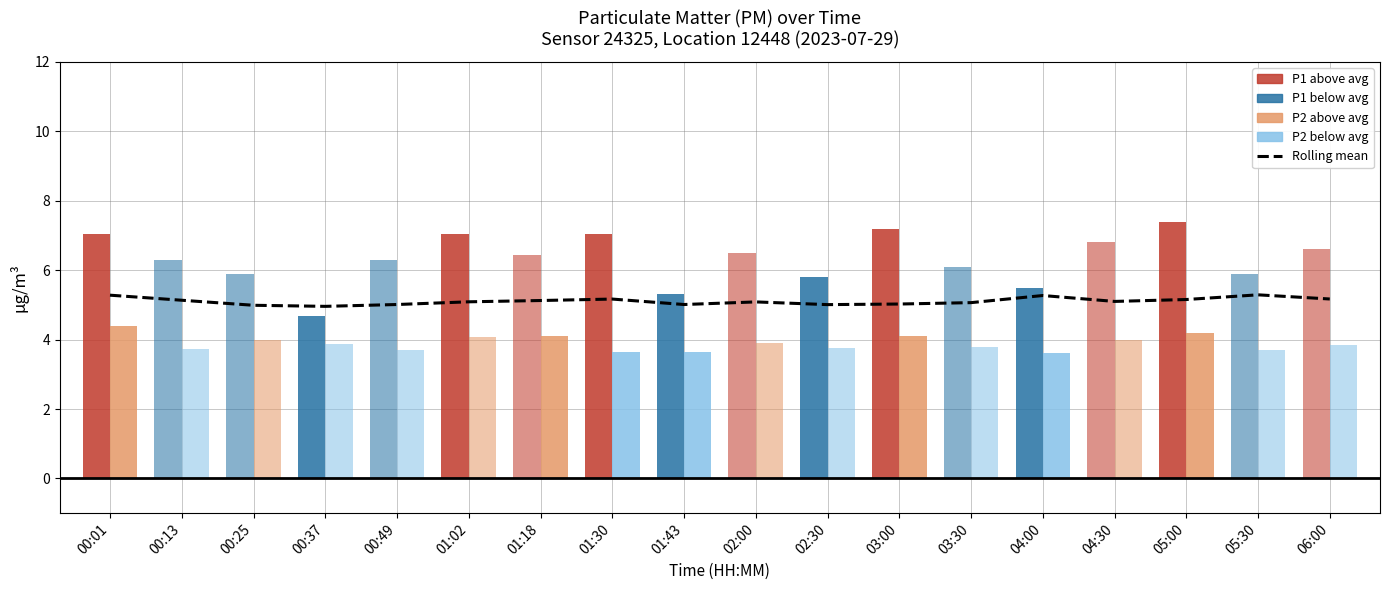

What is the change in value from 00:13 to 00:37?

-0.2